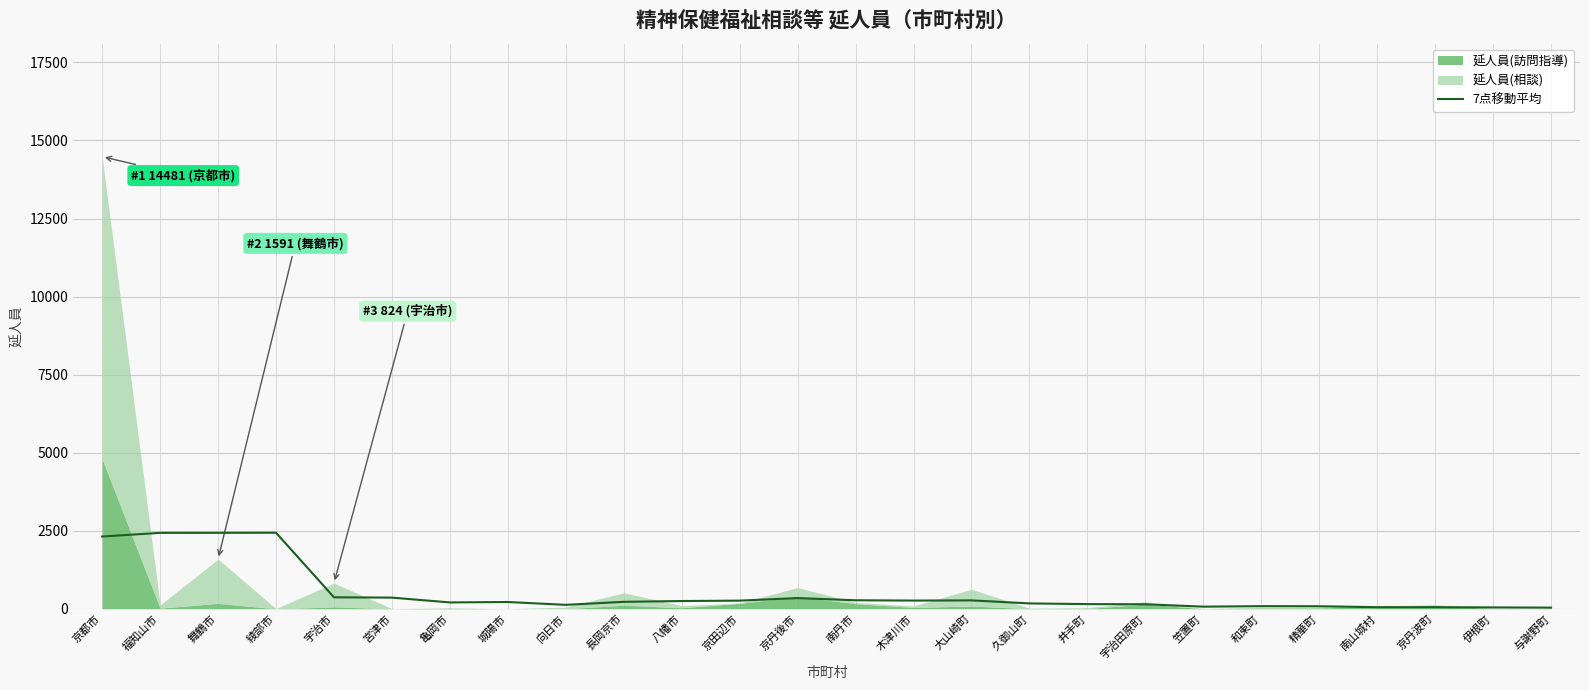

What is the label of the 9th point from the left?

向日市